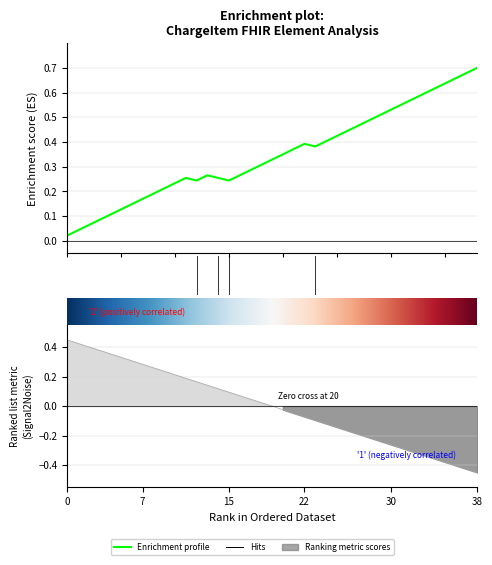

Reading left to right, transcribe all the data shown in this chart.

0=0	0=0	0=0	0=0	0=0	0=0	0=0	0=0	0=0	0=0	0=0	0=0	1=1	0=0	1=1	1=1	0=0	0=0	0=0	0=0	0=0	0=0	0=0	1=1	0=0	0=0	0=0	0=0	0=0	0=0	0=0	0=0	0=0	0=0	0=0	0=0	0=0	0=0	0=0